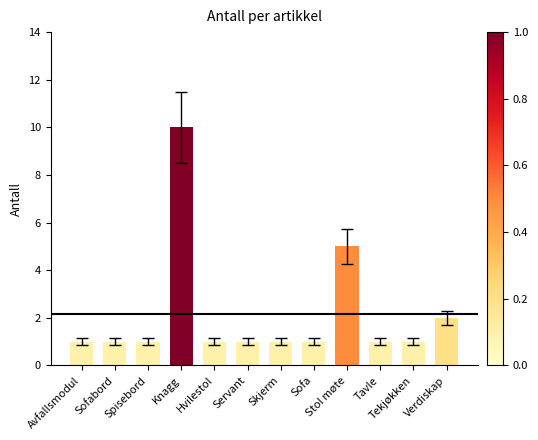

Which category has the highest value across all series?

Knagg